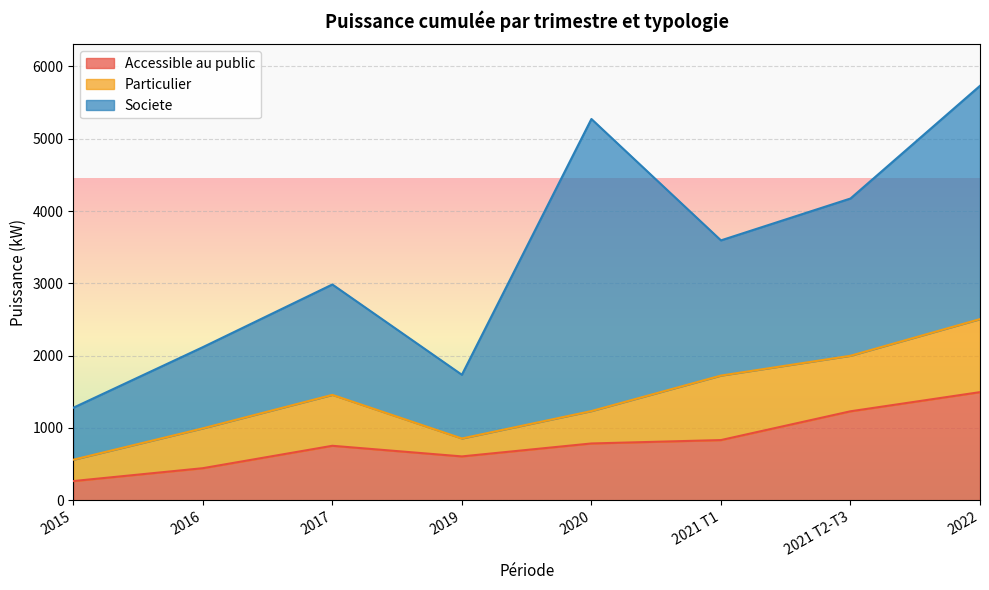

What is the sum of all Accessible au public values?

6409